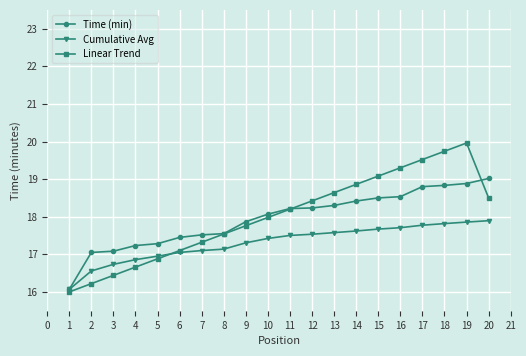

What is the value of the Linear Trend point at the 20th from the left?

18.5